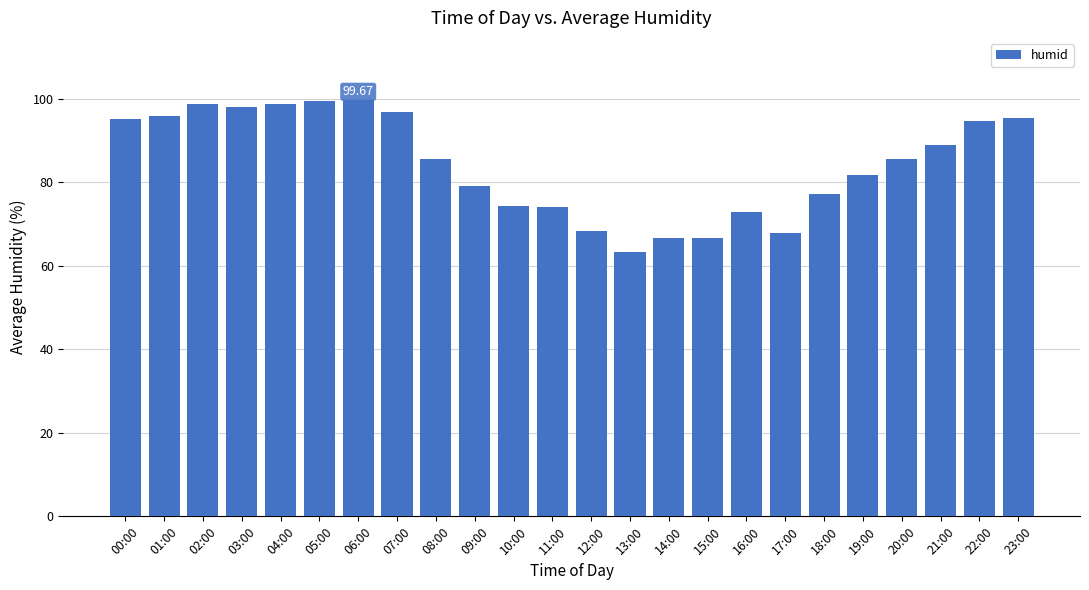

How many data points are above 85?

13